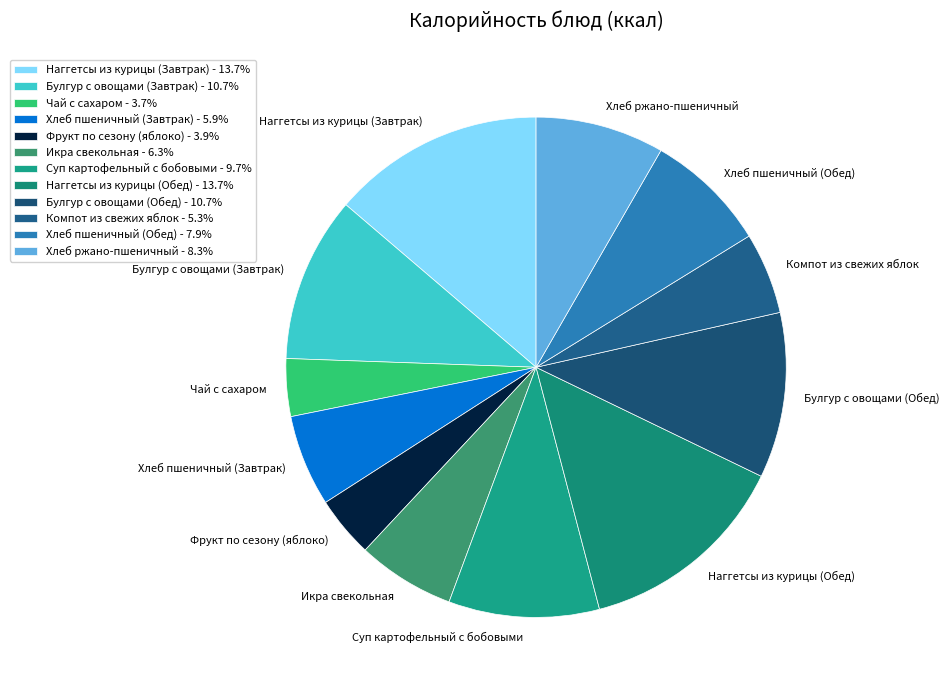

How many slices are in this pie chart?

12